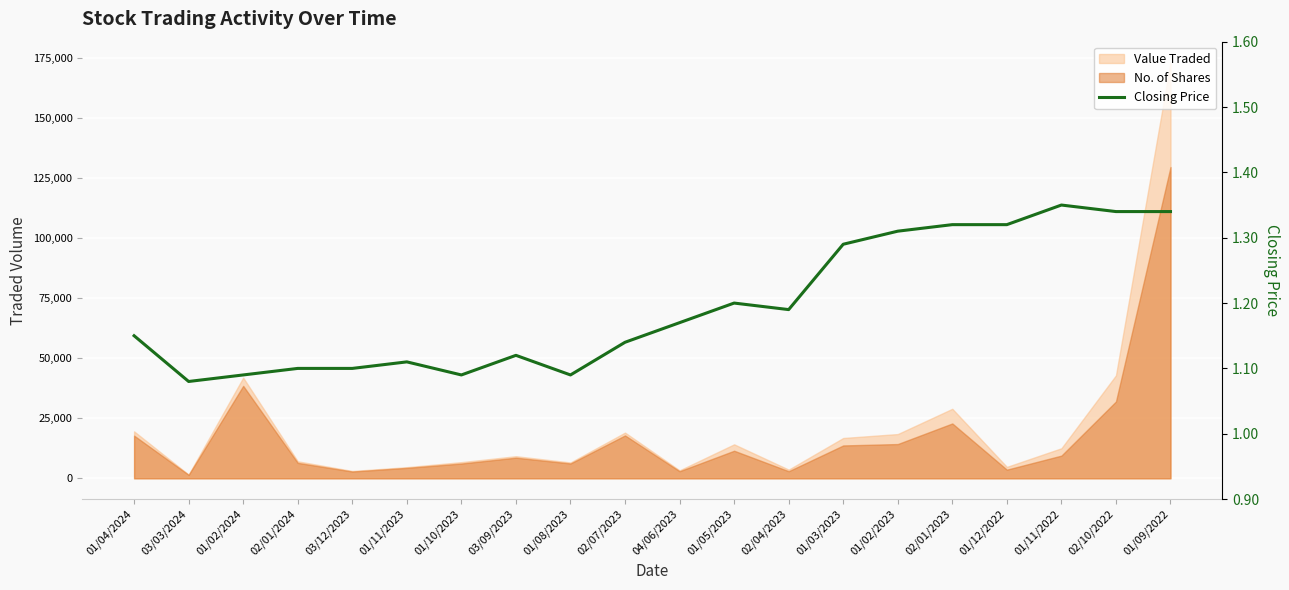

How many categories are shown in the chart?

20